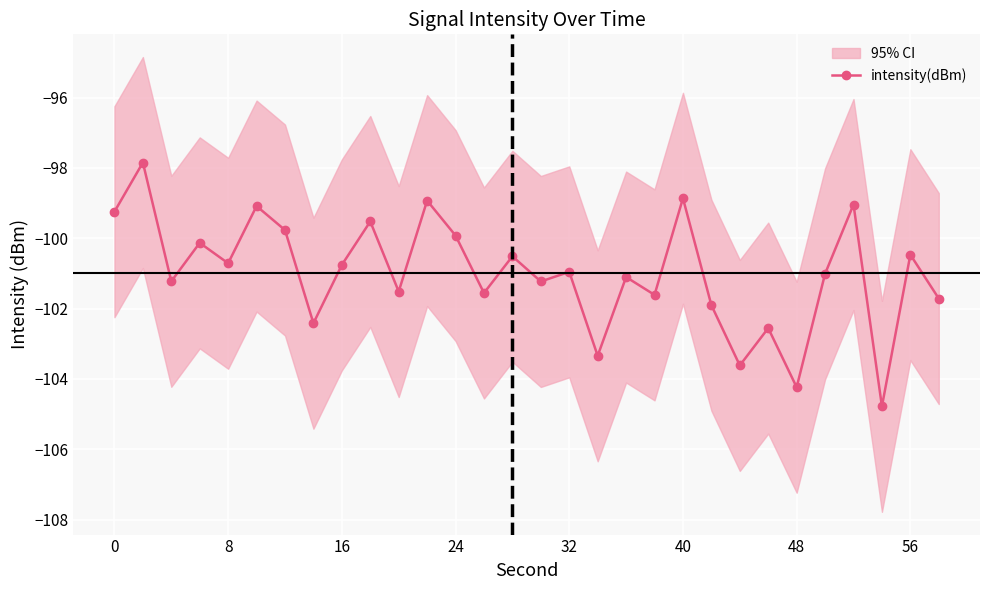

What is the highest value of the intensity(dBm) series?

-97.8